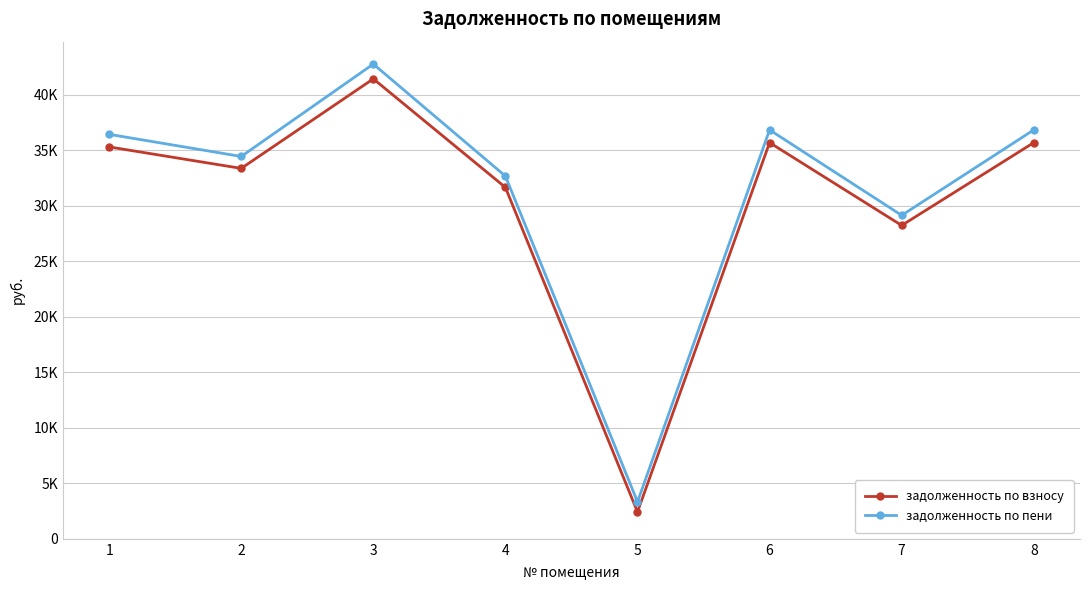

What are all the series names shown in the legend?

задолженность по взносу, задолженность по пени